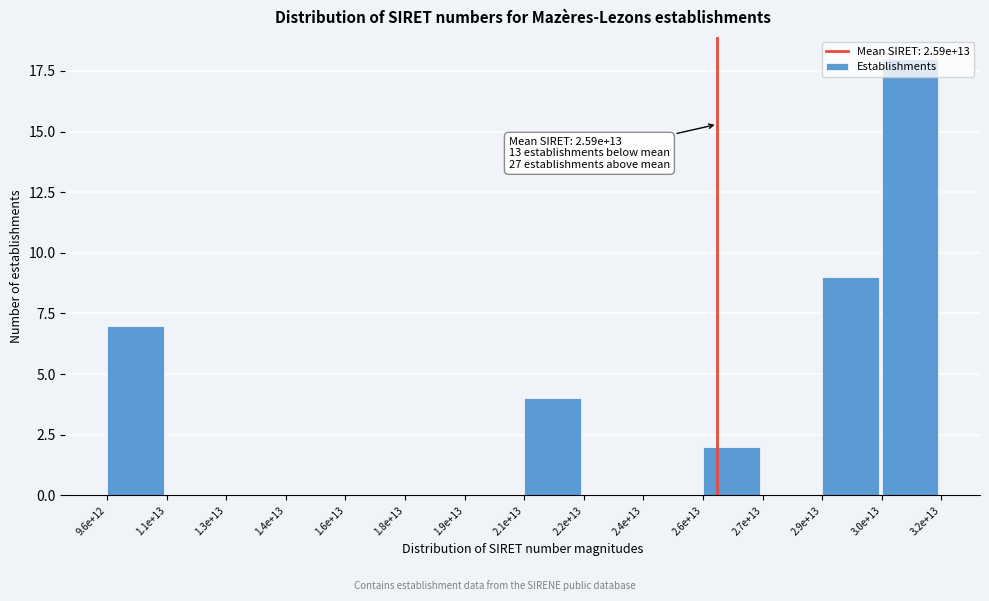

The value at 2.2e+13 is 0. True or false?

True